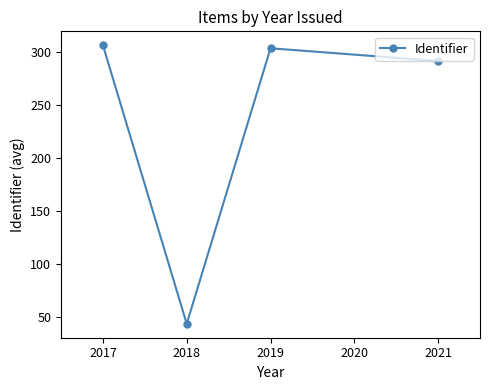

Is it true that the value at 2018 is 524.4?

False